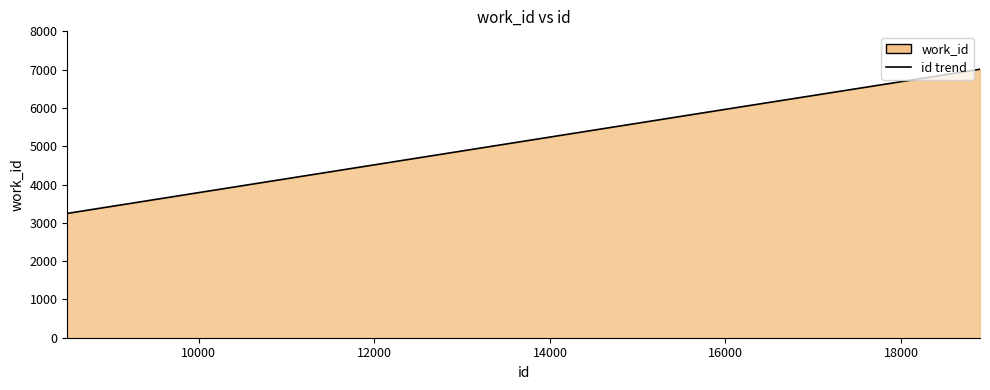

What is the minimum value shown in the chart?

3246.0